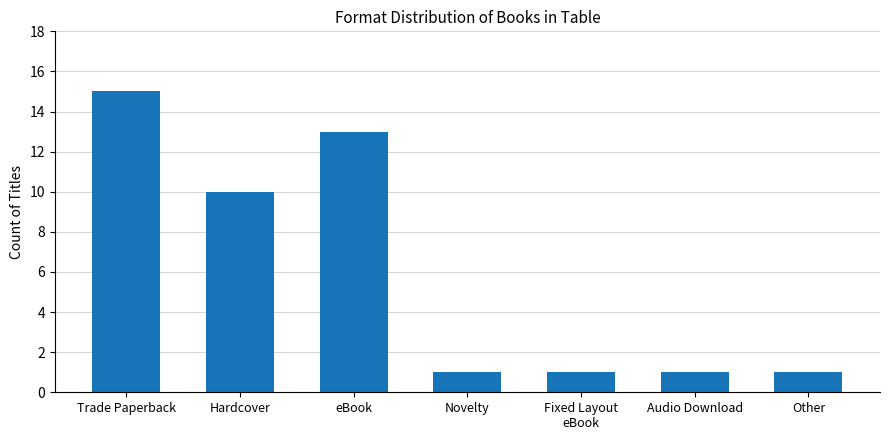

What is the change in value from eBook to Audio Download?

-12